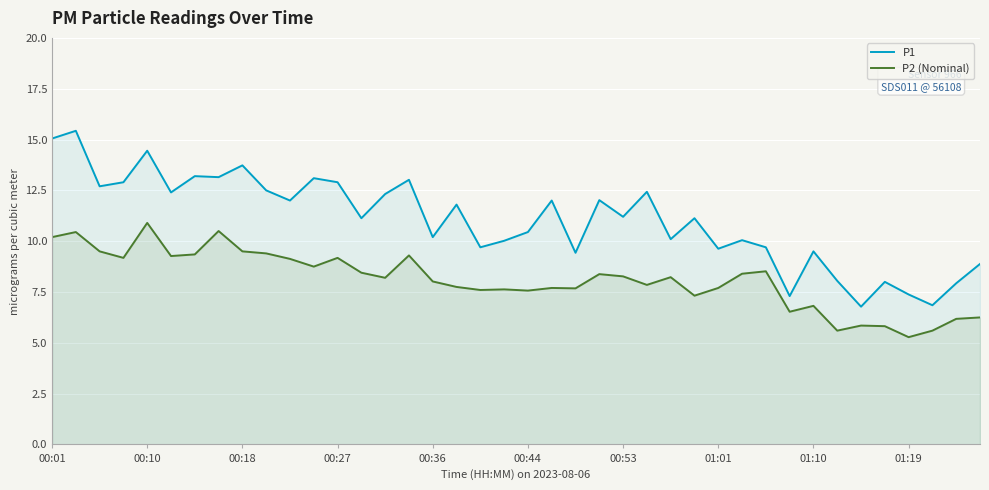

What is the difference between the P1 values at 00:27 and 00:18?

0.8